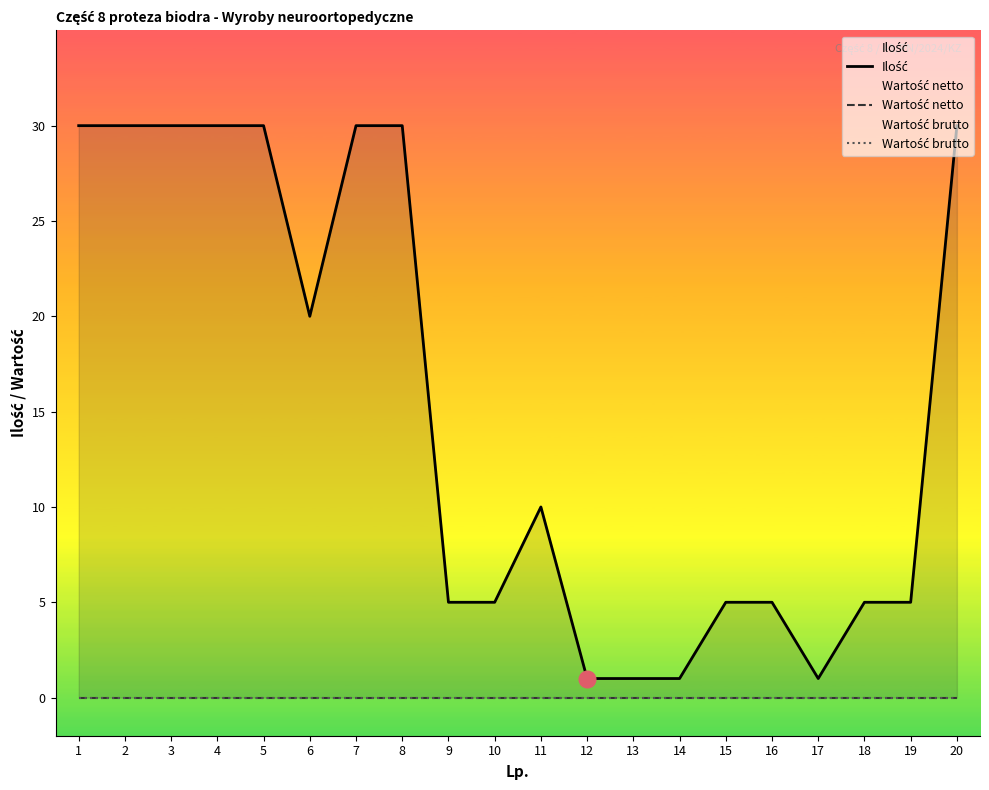

At which label does Wartość netto reach its minimum?

1